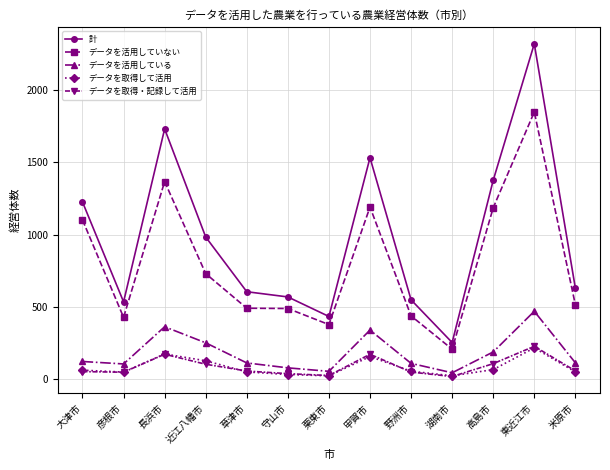

True or false: データを活用している and データを取得・記録して活用 intersect in this chart.

False